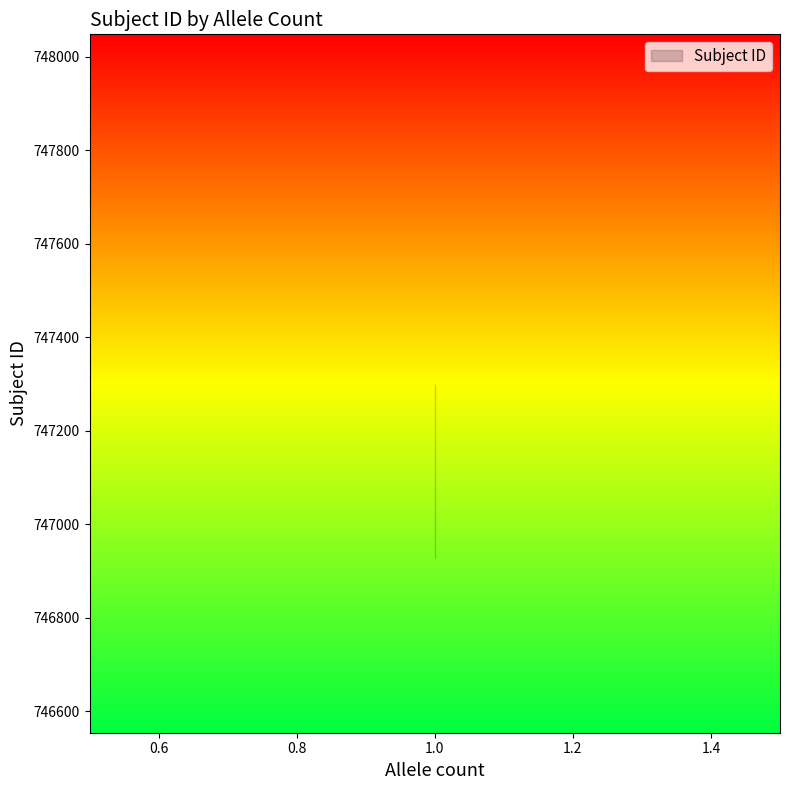

At which category does the chart reach its minimum across all series?

1